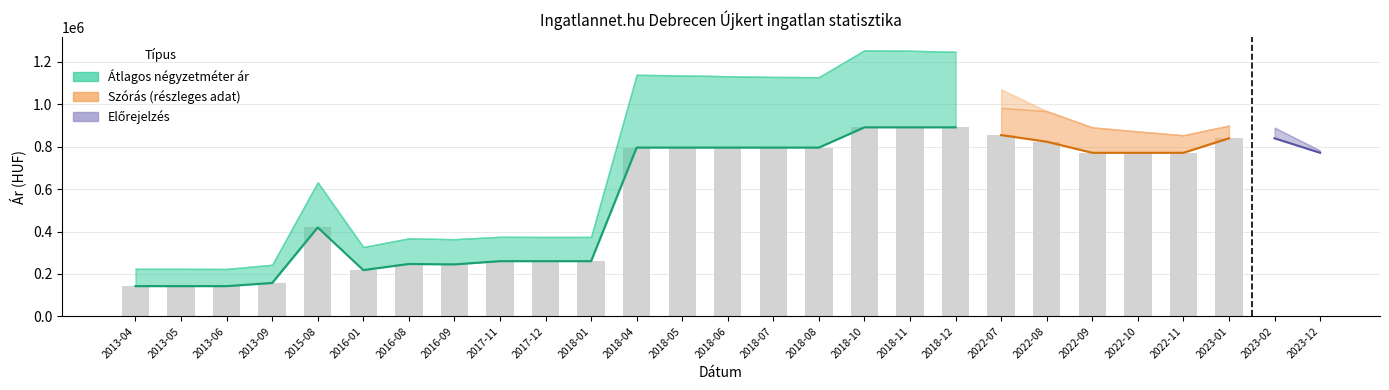

The Átlagos négyzetméter ár series shows 891719 at 2018-12. True or false?

True